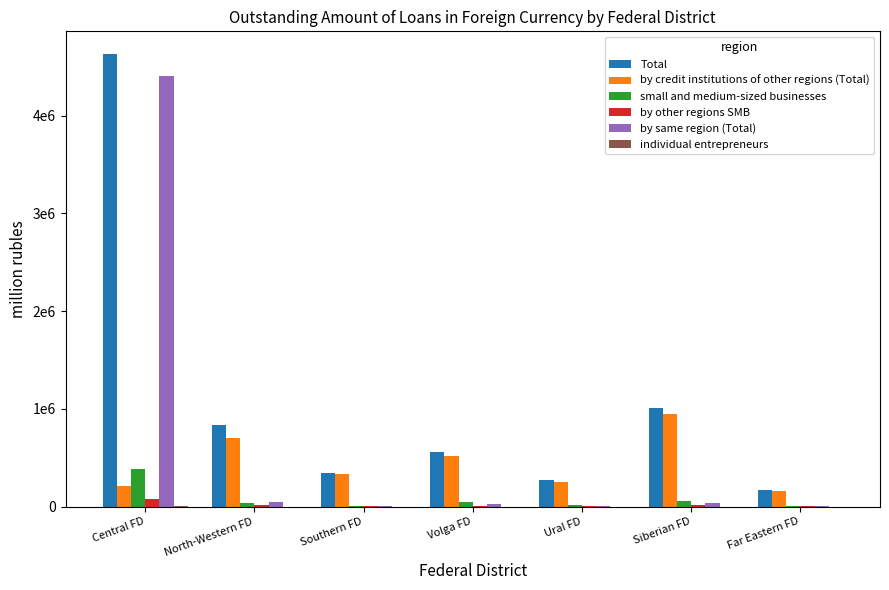

What is the total value across all series at Central FD?

9703345